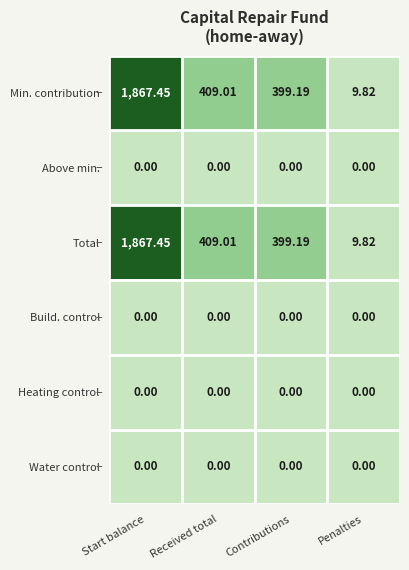

At which label is Total closest to 938?

Received total